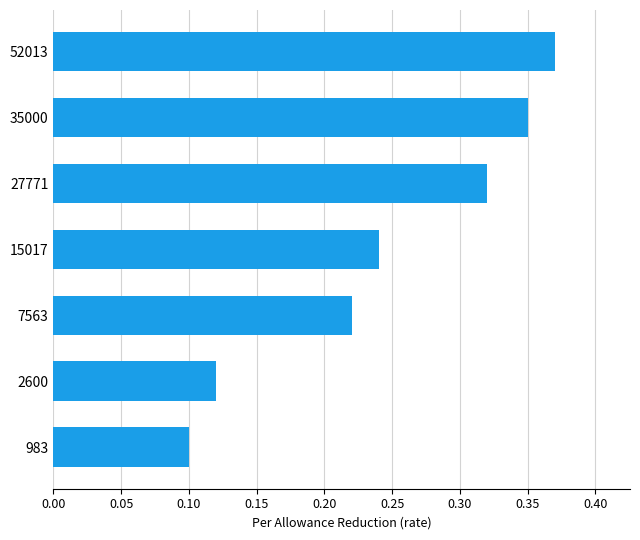

What is the sum of the values at 7563 and 15017?

0.5